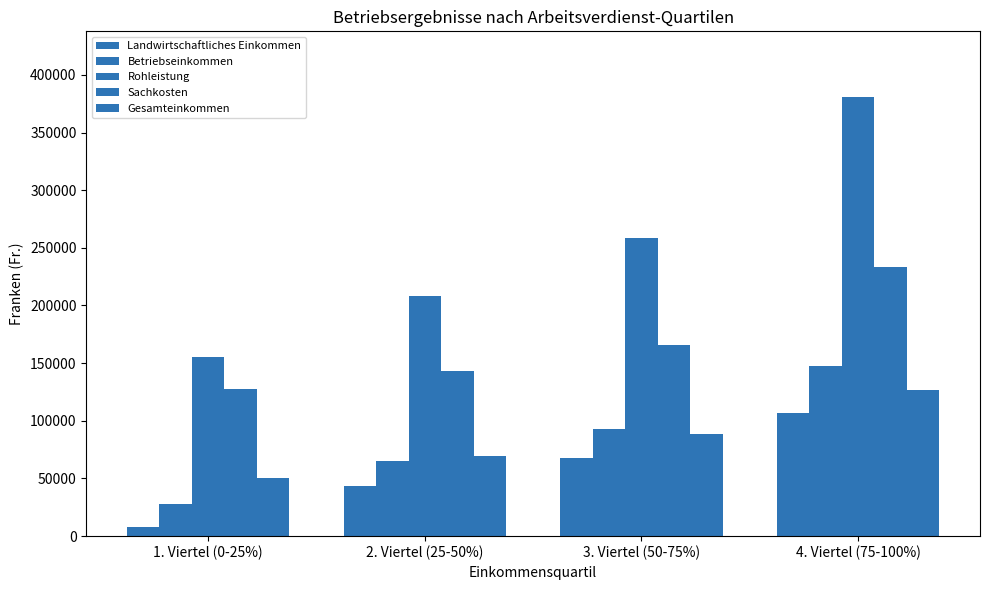

The Sachkosten series shows 74990 at 4. Viertel (75-100%). True or false?

False